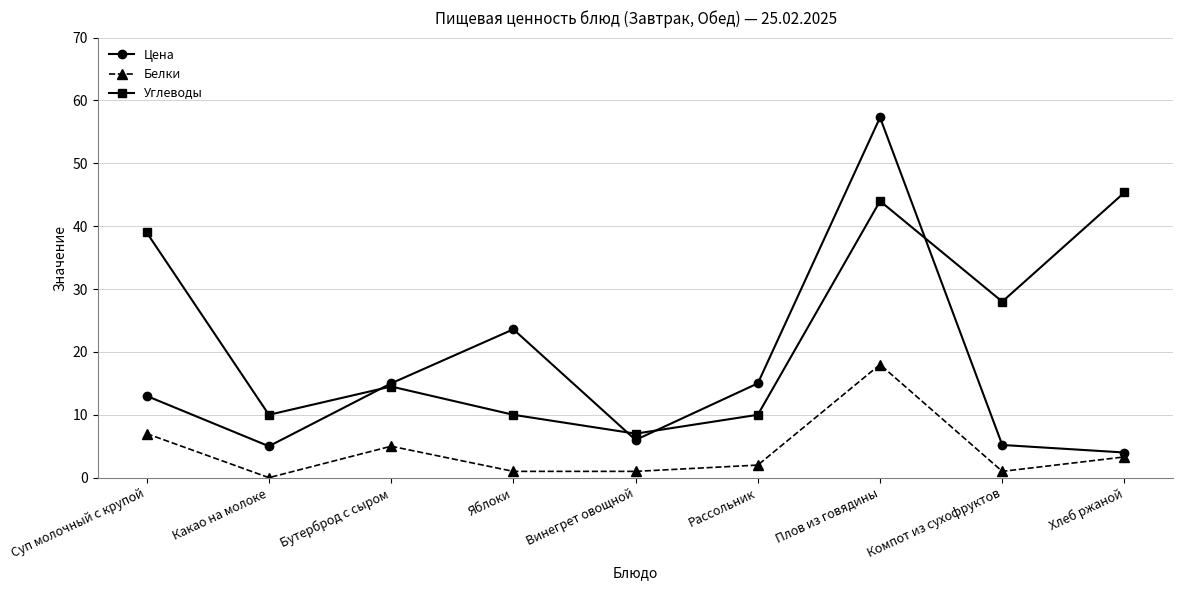

What is the maximum value for Цена?

57.3